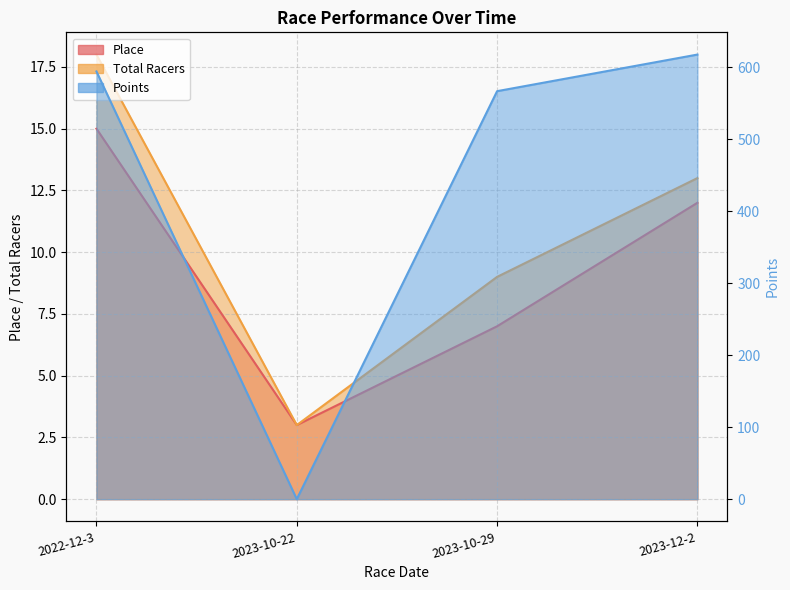

What is the value of the Points point at the 4th from the left?

617.9